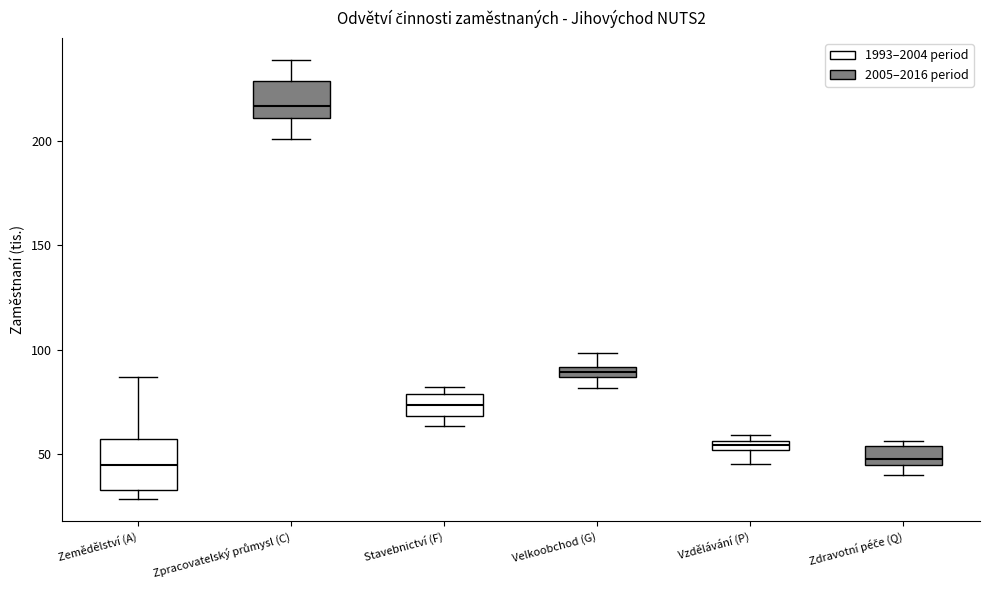

Where is the upper edge of the box for Zpracovatelský průmysl (C) on the y-axis? The values are not printed on the chart, so give them approximately, as read against the axis.

230